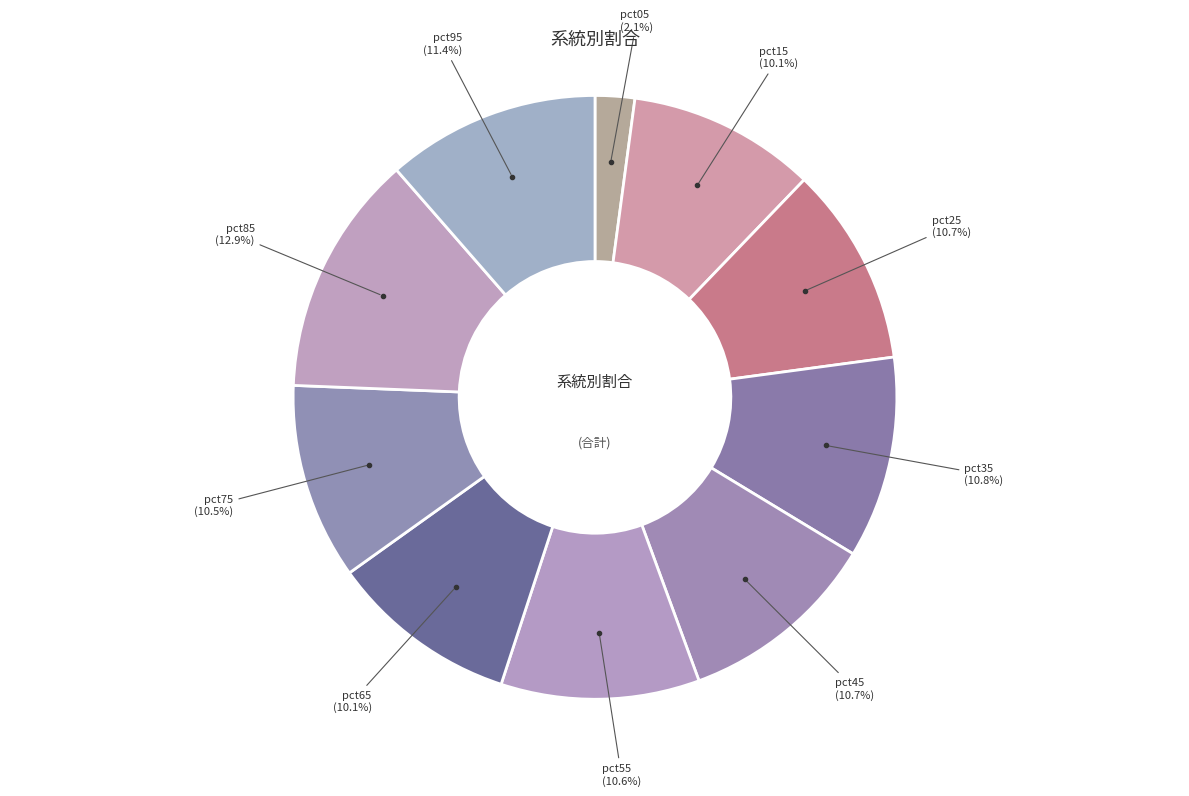

How many segments does this pie chart have?

10